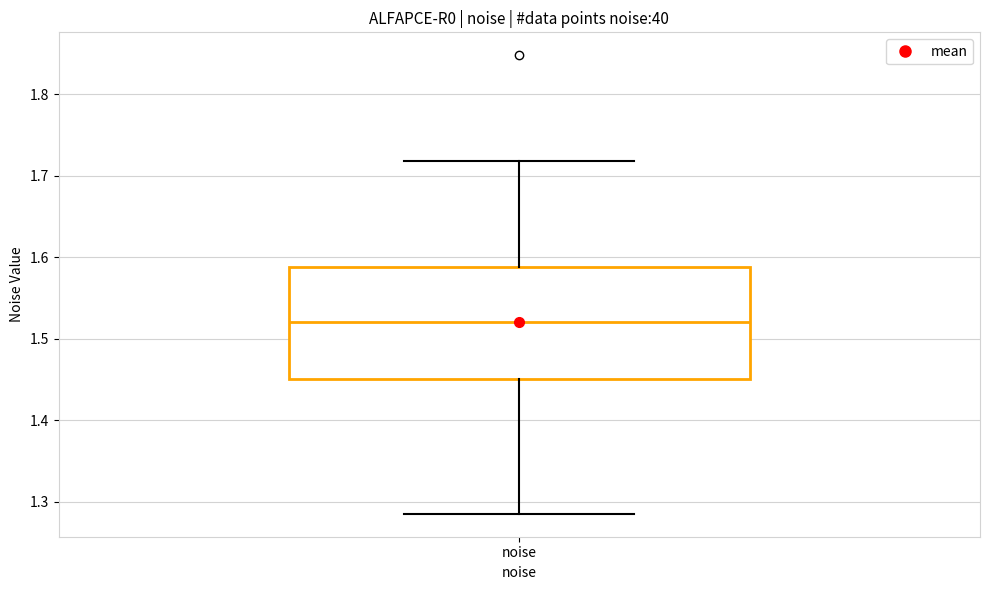

Transcribe this box plot: give where the median line is, the range the box spans, and where the two whiskers end, as read against the y-axis. The values are not printed on the chart, so give them approximately, as read against the axis.

median 1.52, box 1.45 to 1.59, whiskers 1.29 to 1.72